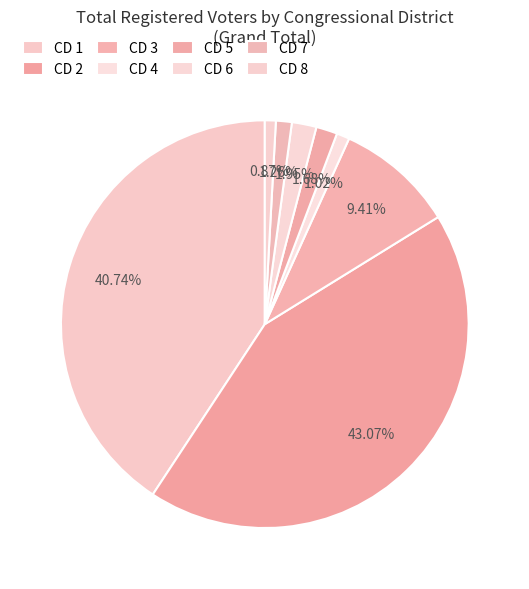

How many segments does this pie chart have?

8